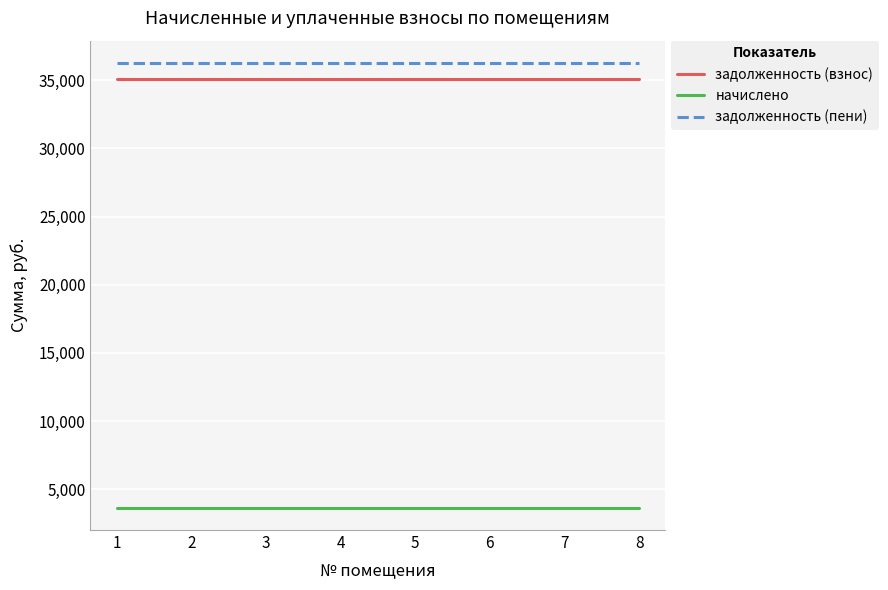

What is the total value across all series at 2?

74977.0